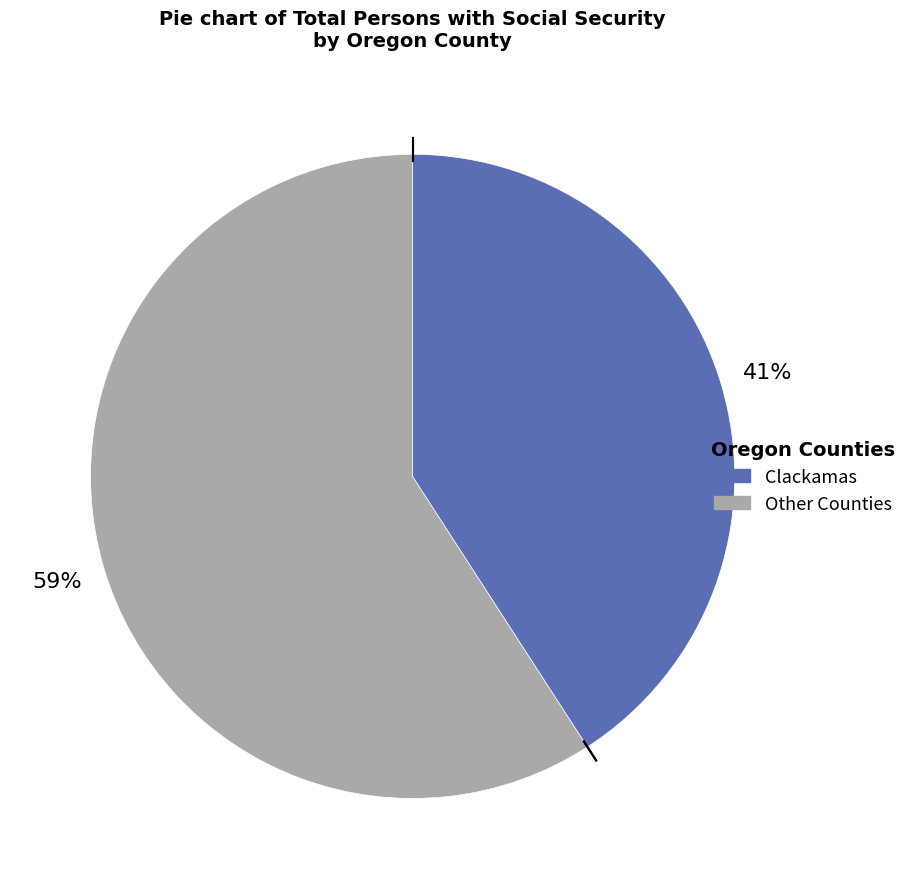

To the nearest percent, what is the average slice percentage?

50%